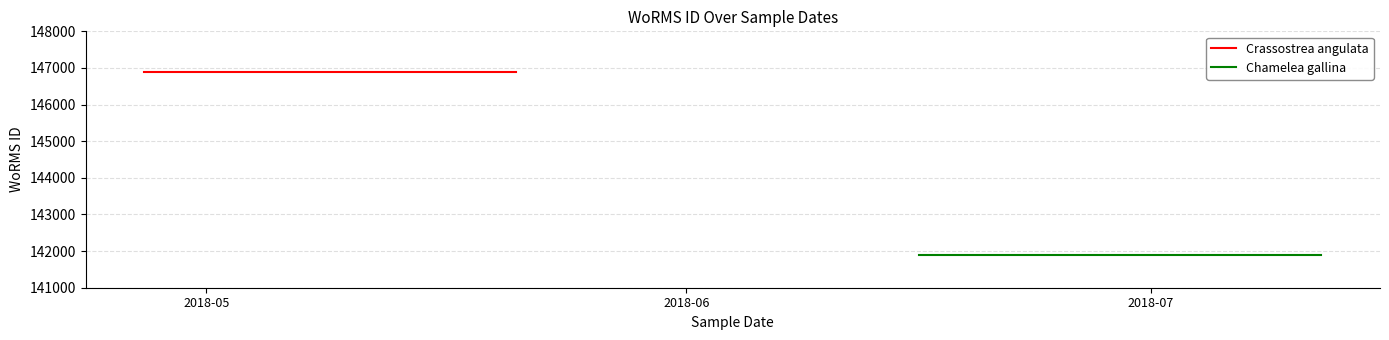

How many lines are shown in the chart?

2